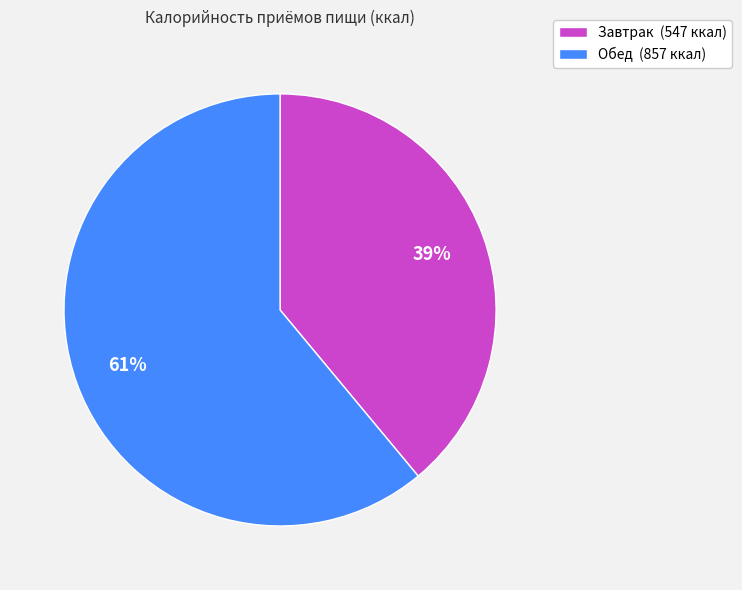

Is the sum of Завтрак and Обед greater than half?

Yes